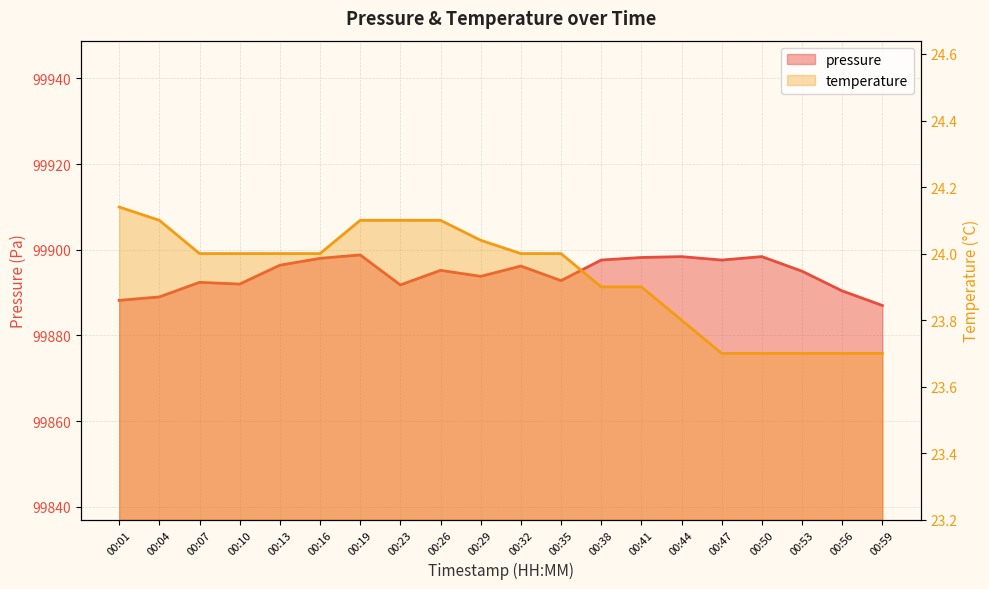

Where does the pressure series first go above 99895?

00:13